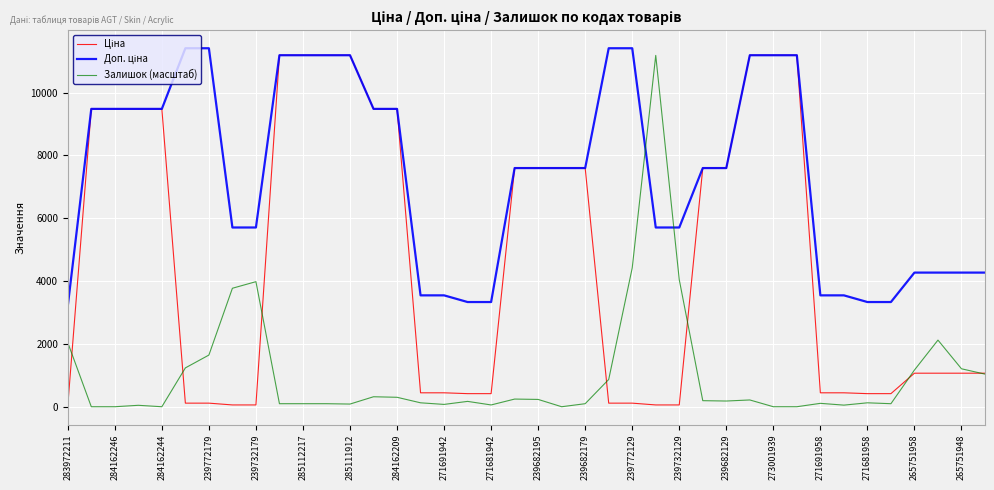

How many lines are shown in the chart?

3